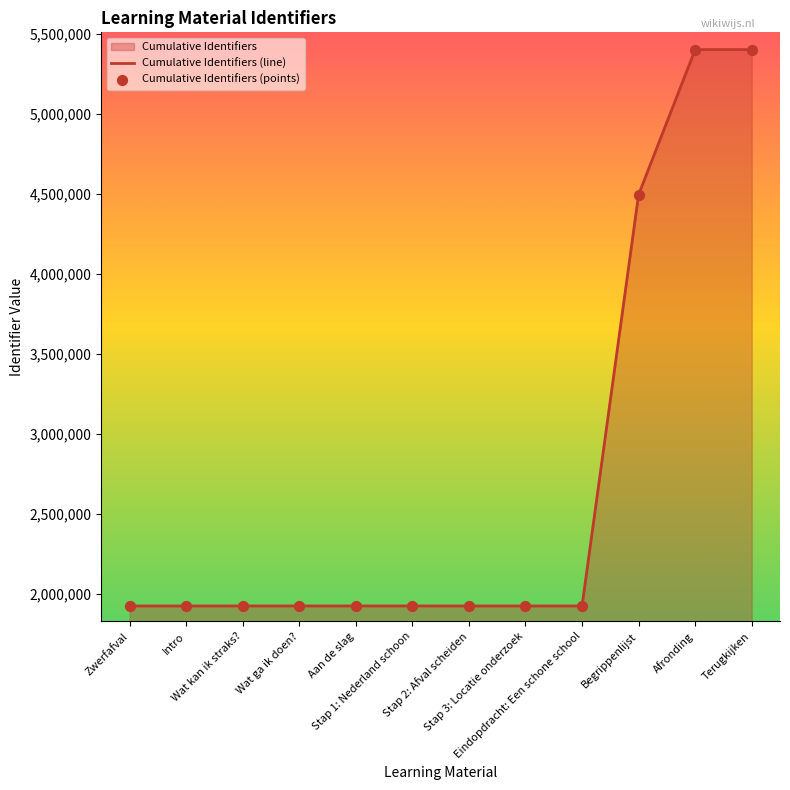

Is the value of Cumulative Identifiers (points) at Intro greater than the value of Cumulative Identifiers (line) at Stap 2: Afval scheiden?

No